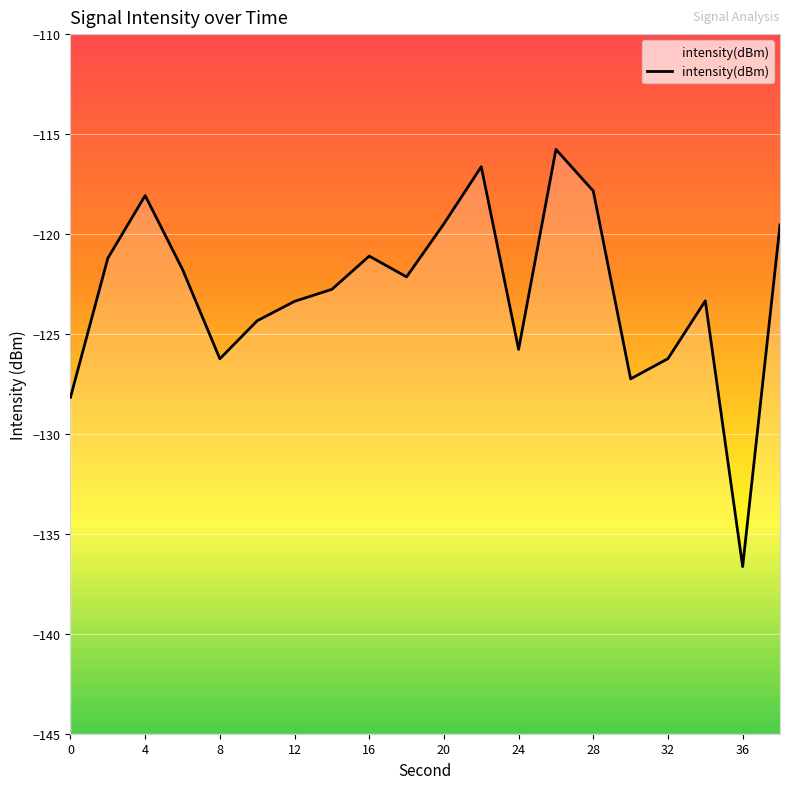

Reading left to right, transcribe all the data shown in this chart.

0=-128.2	2=-121.2	4=-118.1	6=-121.8	8=-126.2	10=-124.3	12=-123.4	14=-122.8	16=-121.1	18=-122.1	20=-119.5	22=-116.6	24=-125.8	26=-115.8	28=-117.8	30=-127.2	32=-126.2	34=-123.3	36=-136.6	38=-119.5